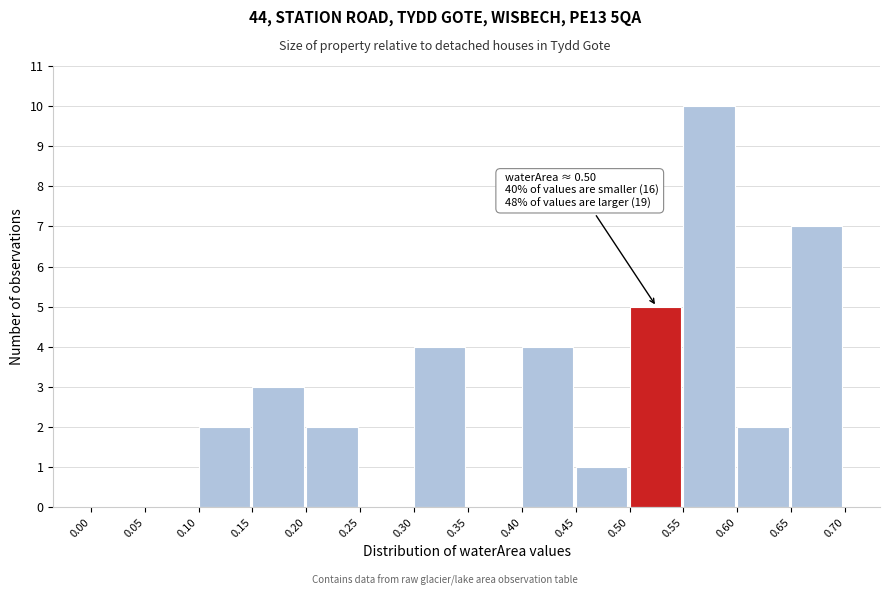

Over which range of the x-axis is the bar tallest?

0.55 to 0.60